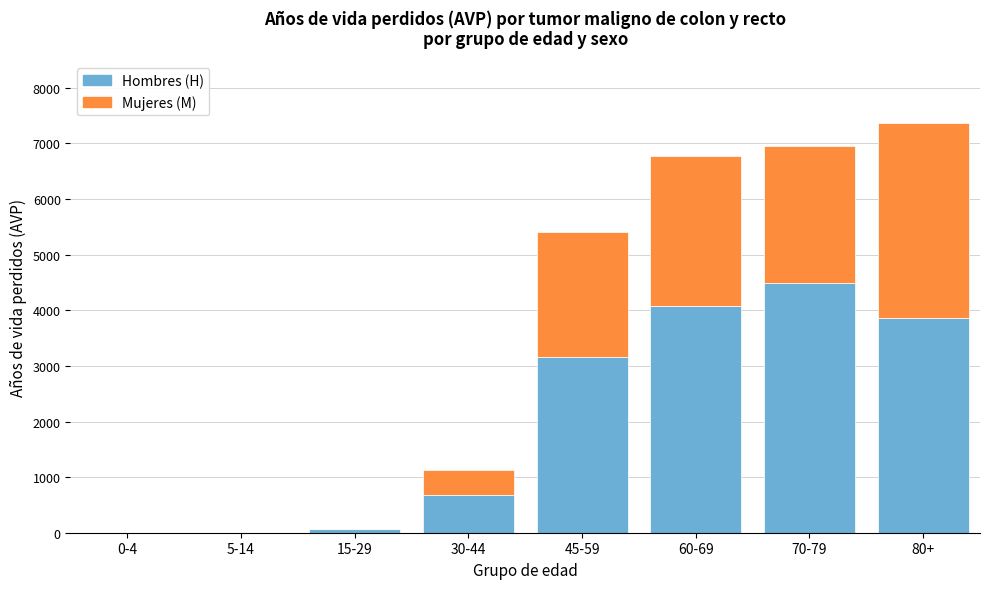

Reading left to right, what are the values for Hombres (H)?

0-4=0	5-14=0	15-29=62	30-44=676	45-59=3154	60-69=4081	70-79=4492	80+=3867